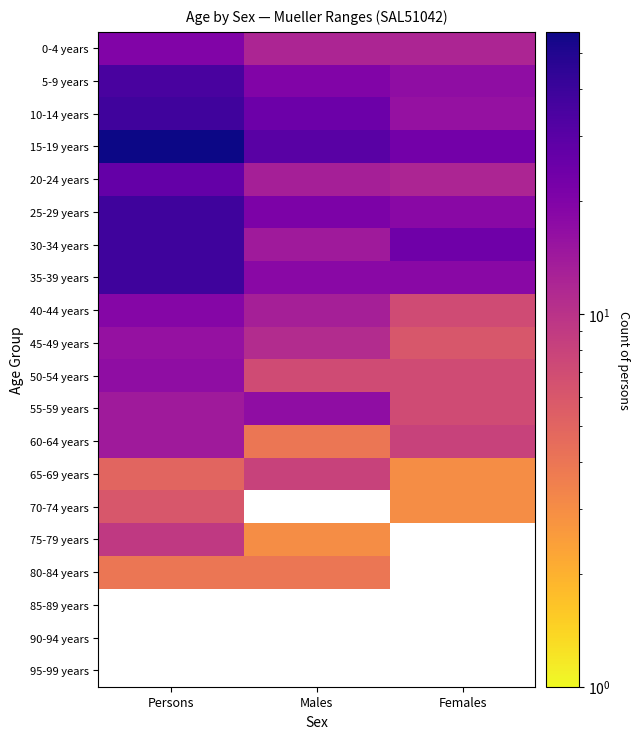

How many categories are shown in the chart?

3